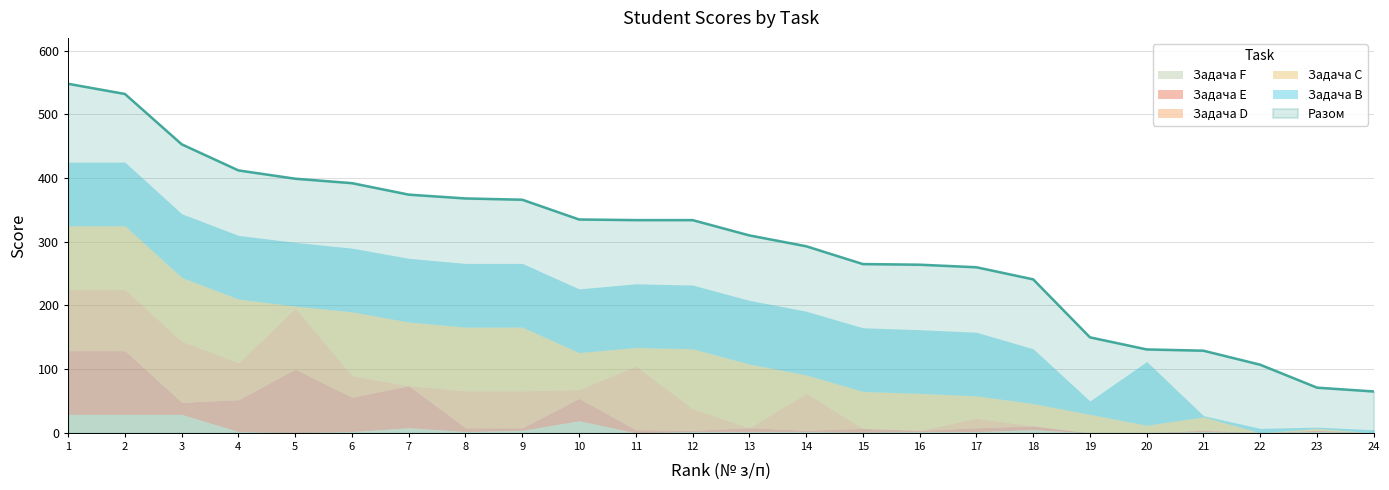

What is the difference between the highest and lowest values at 8?

366